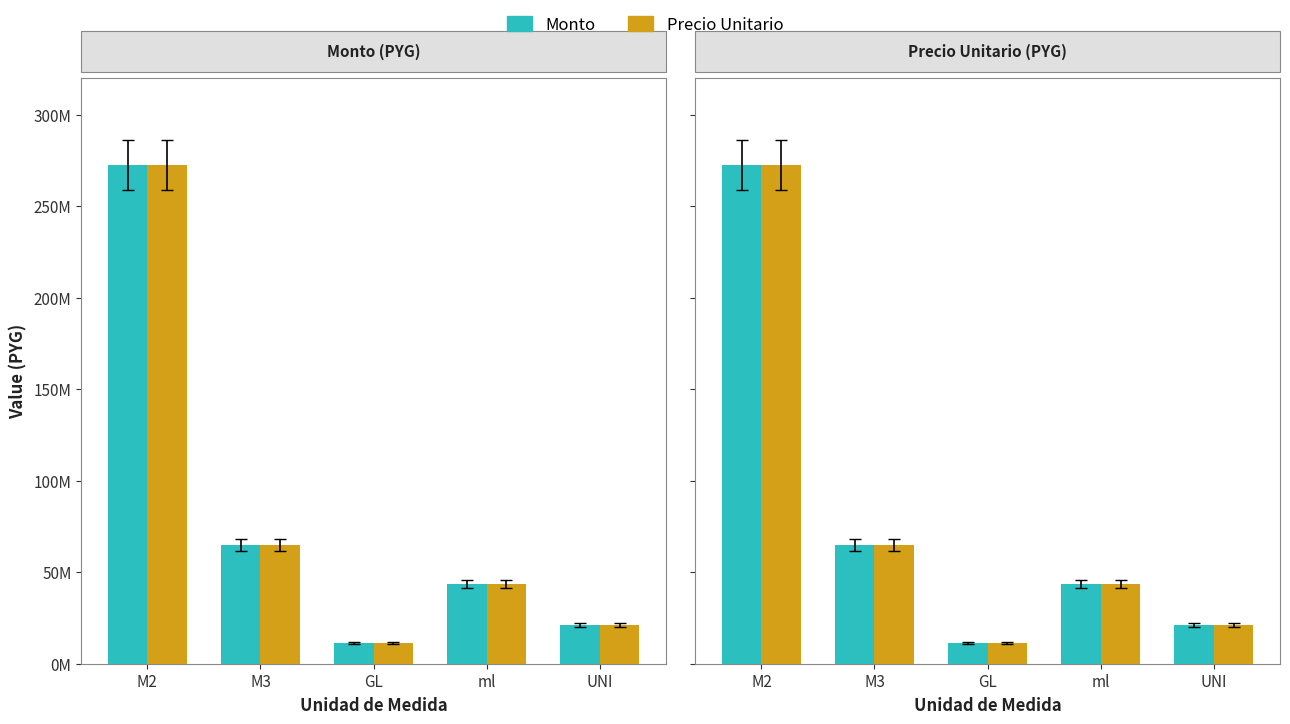

Reading left to right, what are all the values shown in this chart?

Monto: 272405357	65011271	11124500	43549526	21048164
Precio Unitario: 272405357	65011271	11124500	43549526	21048164